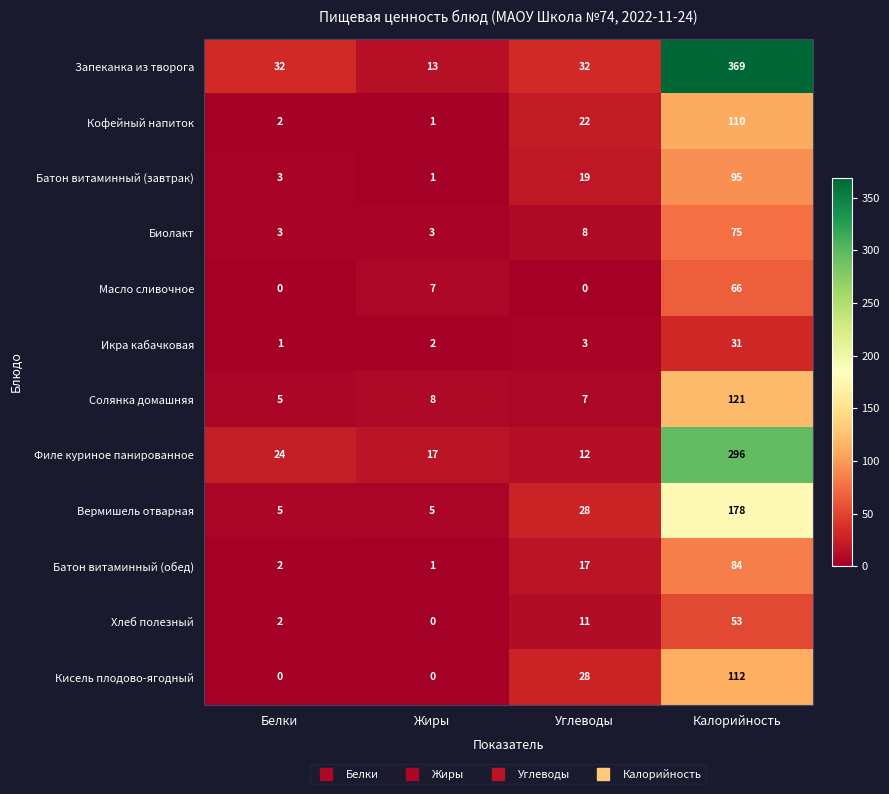

Between Белки and Жиры, which series saw the biggest shift?

Запеканка из творога